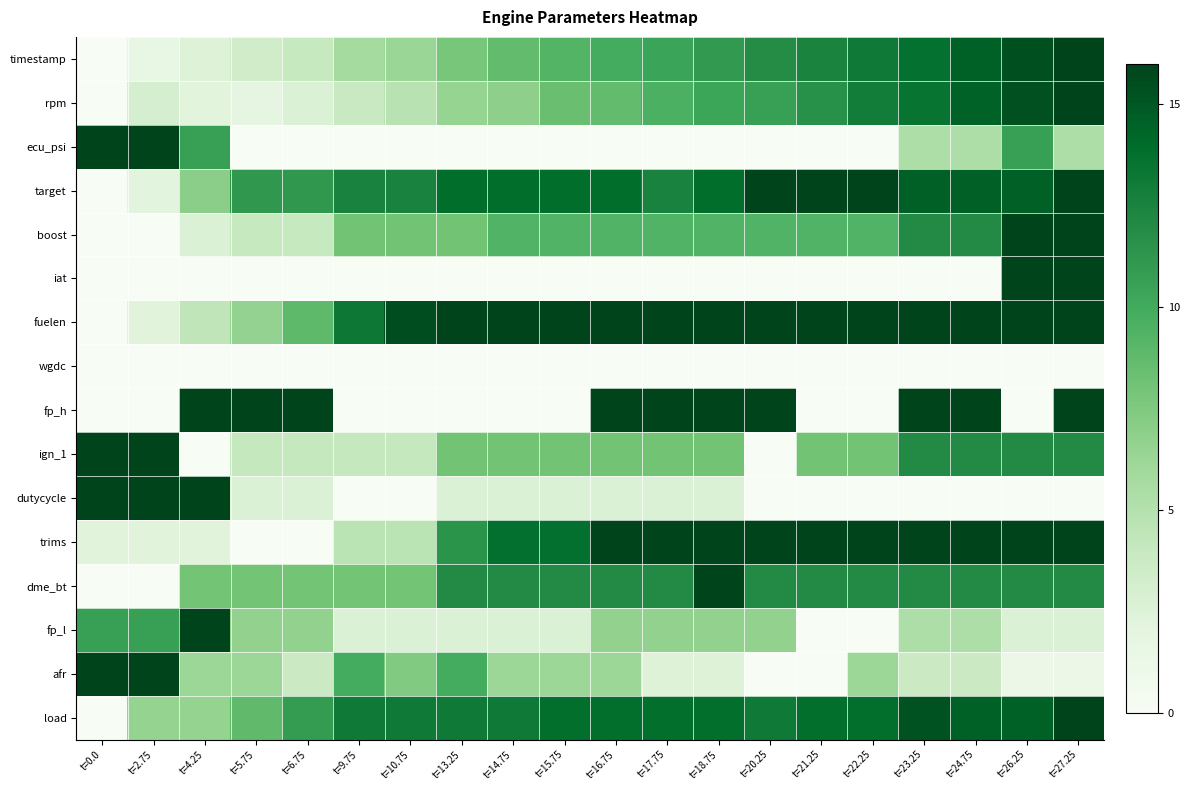

Count the number of data series in this chart.

16